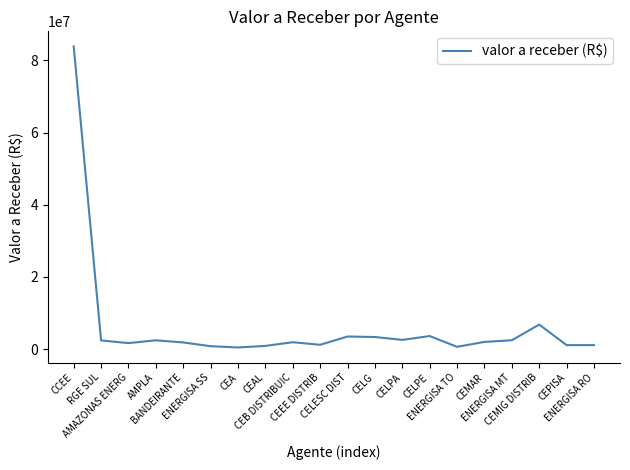

What is the change in value from BANDEIRANTE to CELG?

+1511098.0